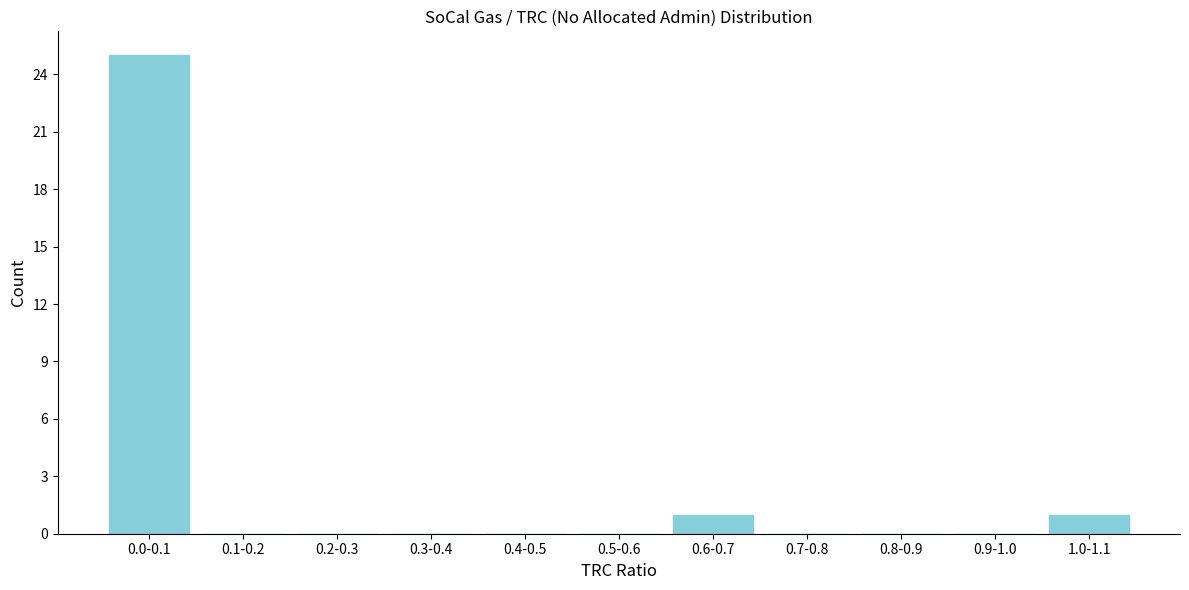

Reading left to right, transcribe all the data shown in this chart.

0.0-0.1=25	0.1-0.2=0	0.2-0.3=0	0.3-0.4=0	0.4-0.5=0	0.5-0.6=0	0.6-0.7=1	0.7-0.8=0	0.8-0.9=0	0.9-1.0=0	1.0-1.1=1